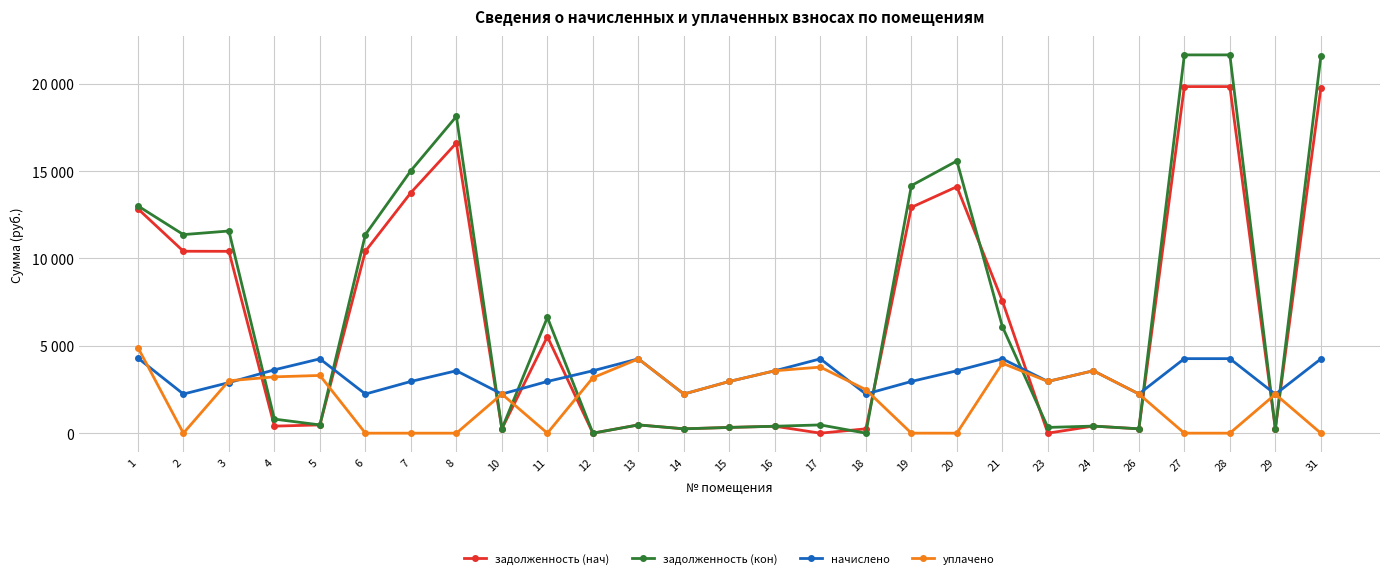

Reading left to right, what are all the values shown in this chart?

задолженность (нач): 1=12846.1	2=10415.0	3=10410.6	4=403.1	5=472.9	6=10415.3	7=13768.4	8=16612.5	10=248.9	11=5524.4	12=0.0	13=474.5	14=248.9	15=329.0	16=397.0	17=0.0	18=248.9	19=12928.1	20=14108.9	21=7567.8	23=0.0	24=406.1	26=249.2	27=19840.2	28=19840.1	29=247.7	31=19763.9
задолженность (кон): 1=13010.0	2=11367.5	3=11573.8	4=806.1	5=472.9	6=11367.8	7=15027.5	8=18131.8	10=248.9	11=6626.7	12=0.0	13=472.7	14=248.9	15=329.0	16=397.0	17=472.9	18=0.0	19=14172.0	20=15583.2	21=6103.6	23=328.3	24=406.1	26=249.5	27=21654.1	28=21654.4	29=247.7	31=21571.3
начислено: 1=4299.4	2=2239.8	3=2895.4	4=3627.4	5=4255.6	6=2239.8	7=2960.9	8=3572.8	10=2239.8	11=2960.9	12=3572.8	13=4255.6	14=2239.8	15=2960.9	16=3572.8	17=4255.6	18=2239.8	19=2960.9	20=3572.8	21=4255.6	23=2960.9	24=3572.8	26=2245.3	27=4266.6	28=4266.6	29=2228.9	31=4250.2
уплачено: 1=4900.3	2=0.0	3=3000.0	4=3224.4	5=3304.6	6=0.0	7=0.0	8=0.0	10=2239.8	11=0.2	12=3175.8	13=4251.9	14=2239.8	15=2960.9	16=3572.8	17=3782.8	18=2489.5	19=1.1	20=0.0	21=4000.8	23=2961.6	24=3572.8	26=2245.3	27=0.9	28=0.0	29=2228.9	31=0.0